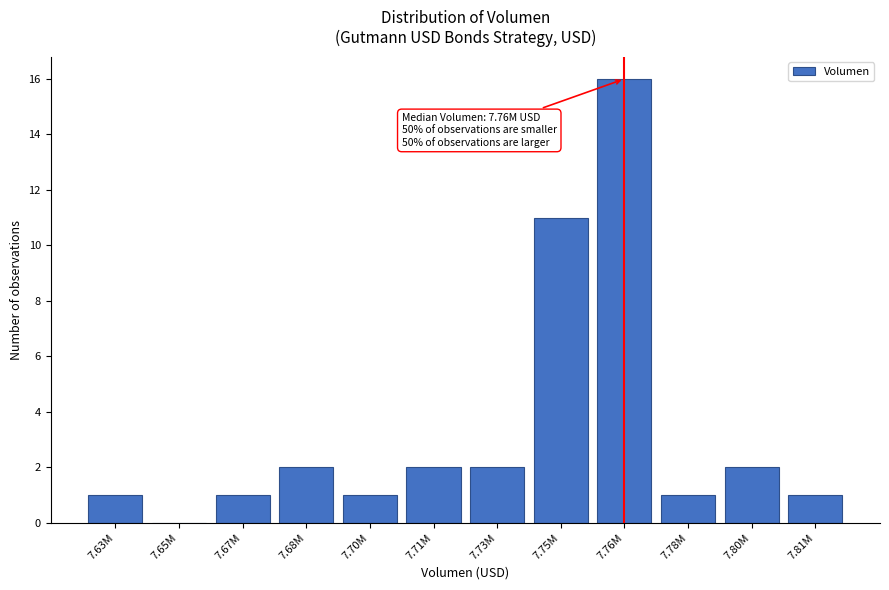

Reading left to right, what are all the values shown in this chart?

7.63M=1	7.65M=0	7.67M=1	7.68M=2	7.70M=1	7.71M=2	7.73M=2	7.75M=11	7.76M=16	7.78M=1	7.80M=2	7.81M=1